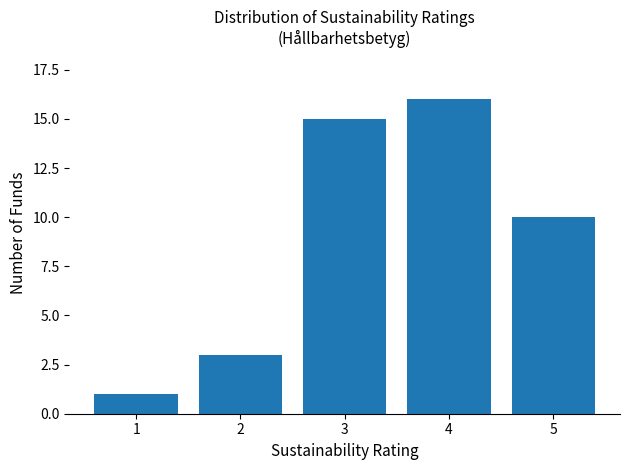

Reading right to left, what are all the values shown in this chart?

10	16	15	3	1